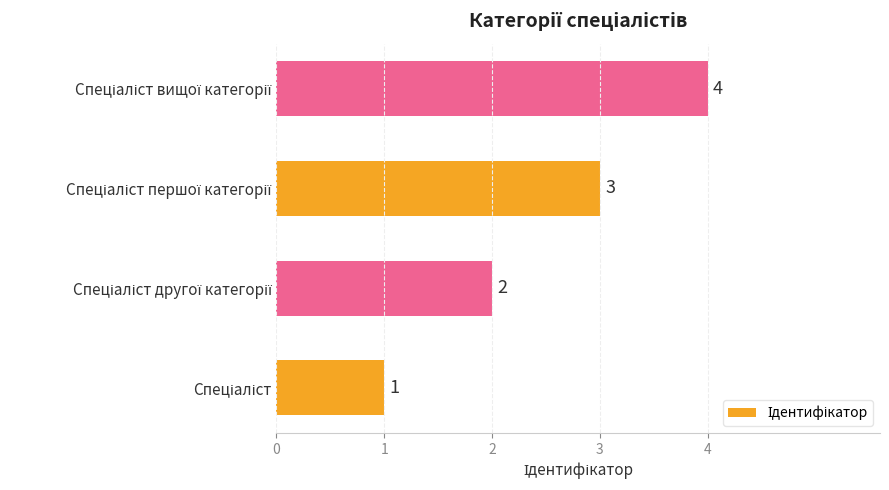

What is the maximum value shown in the chart?

4